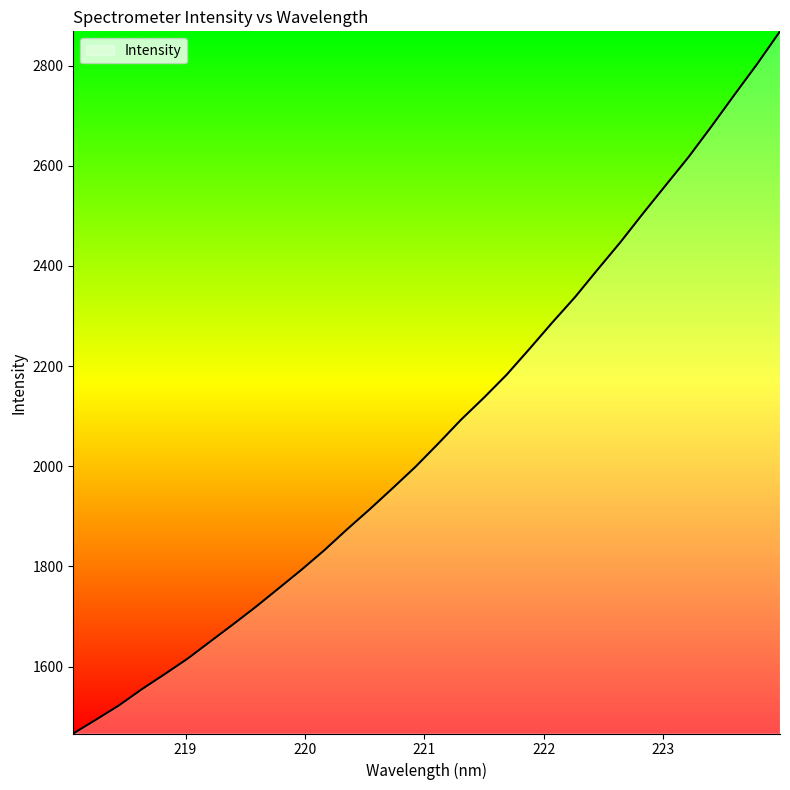

What is the minimum value shown in the chart?

1466.3